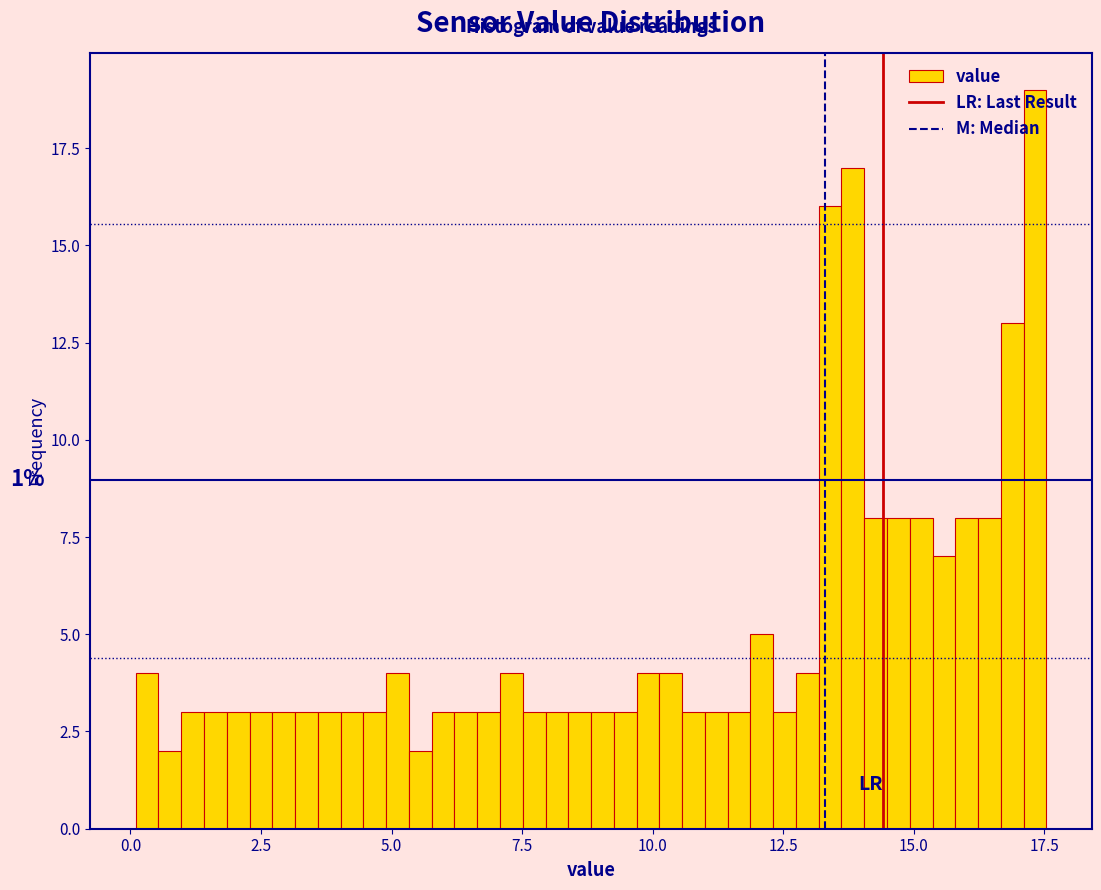

Read against the x-axis, roughly where is the centre of the tallest bar?

17.5